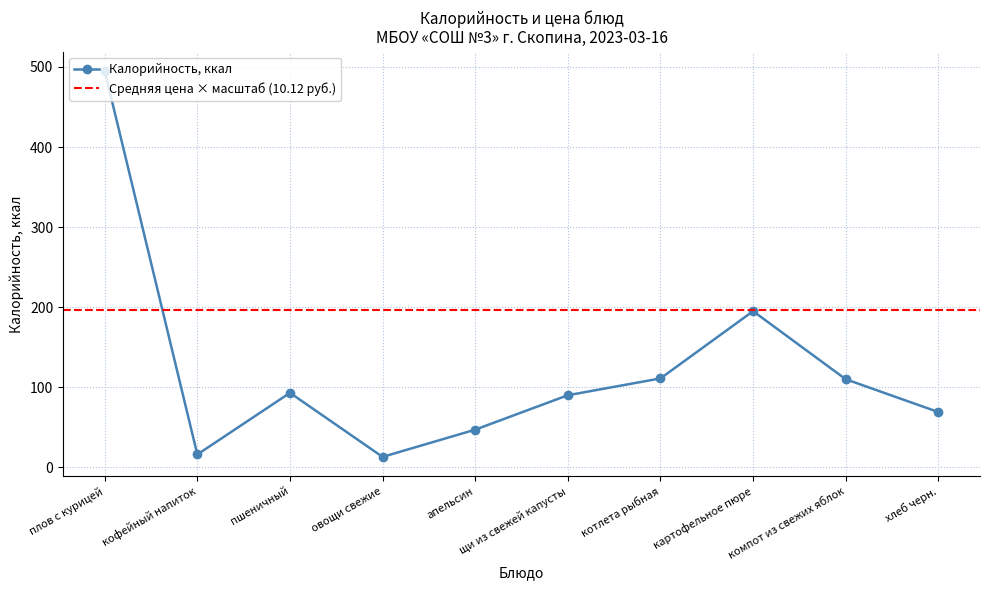

What is the difference between the maximum and minimum values?

482